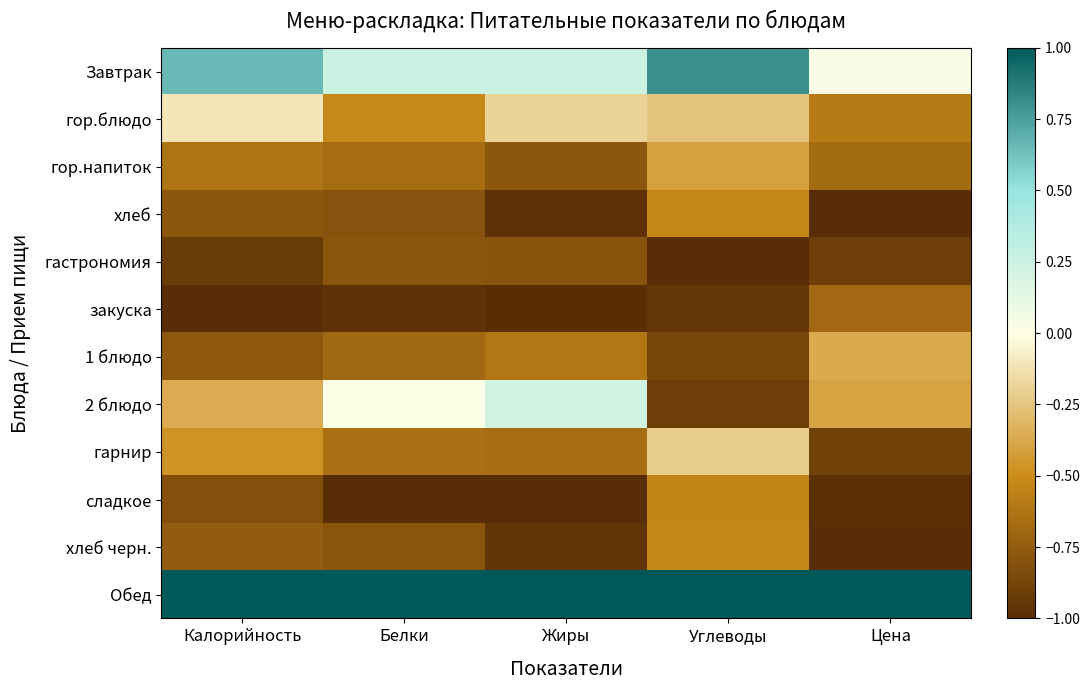

What is the total value across all series at Белки?

-5.6